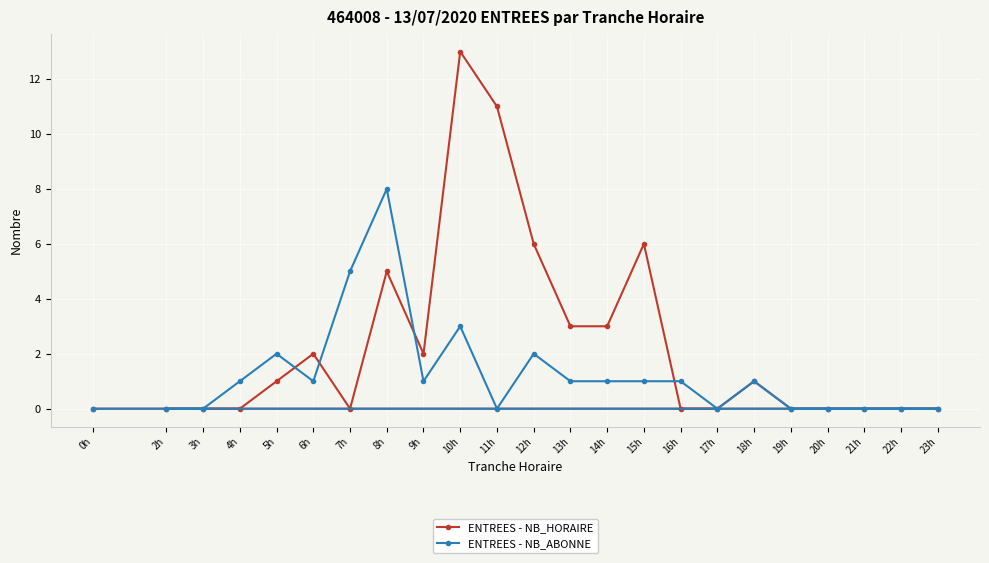

True or false: ENTREES - NB_HORAIRE has more than 2 points higher than both neighbors.

True